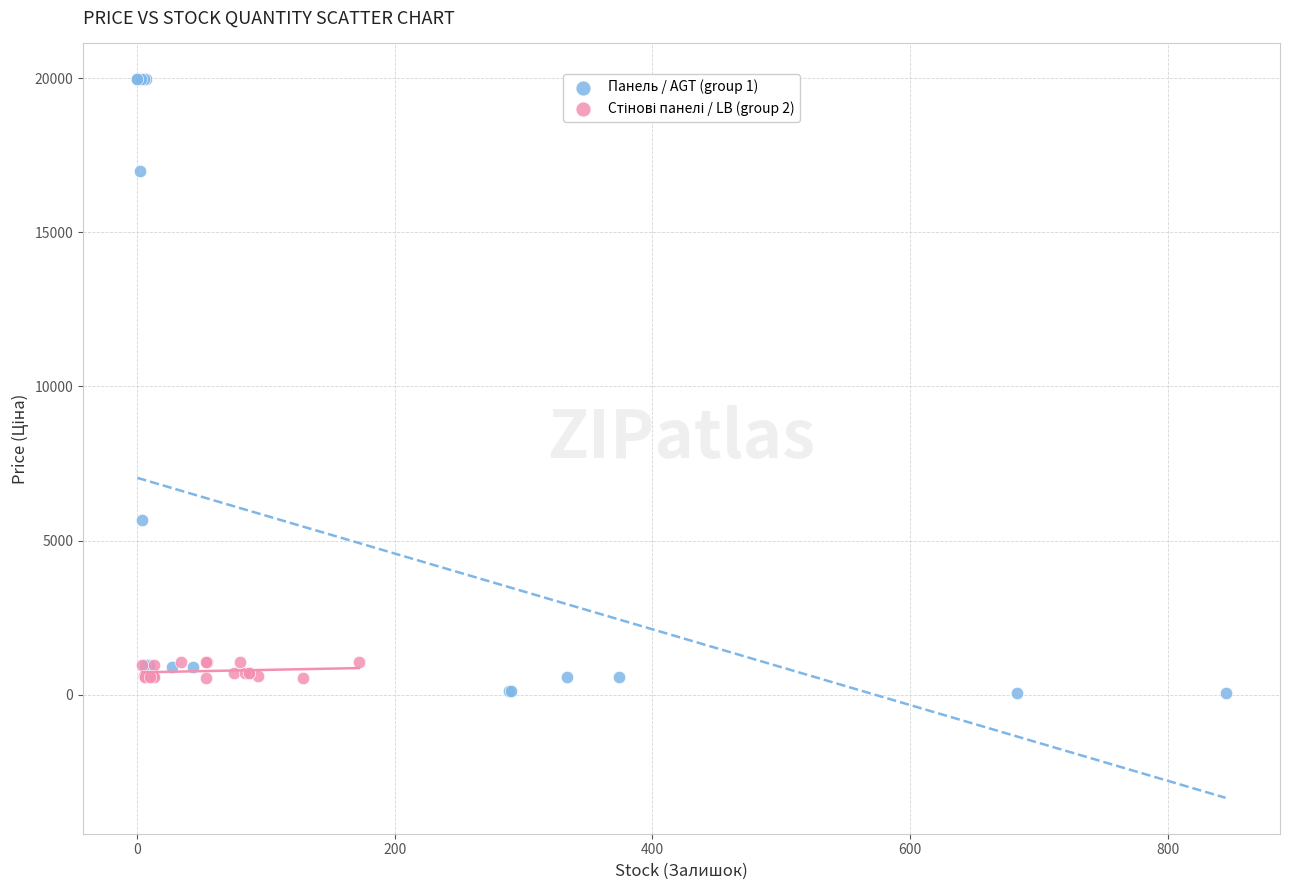

Which series has the widest spread of Y values?

Панель / AGT (group 1)